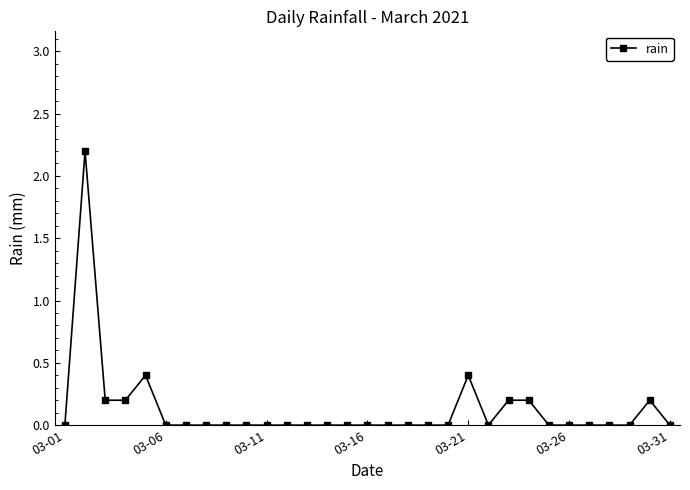

What is the difference between the maximum and minimum values?

2.2